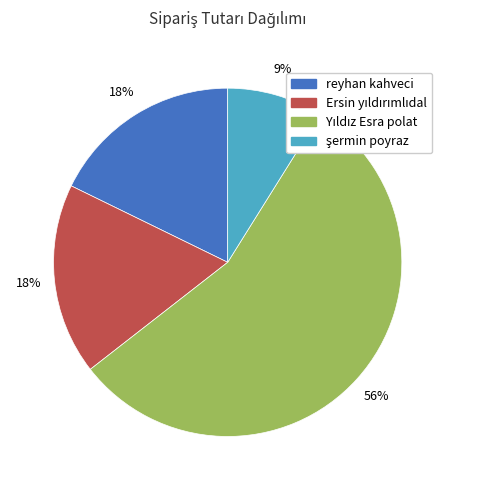

To the nearest percent, what is the difference between the largest and smallest slice percentages?

47%